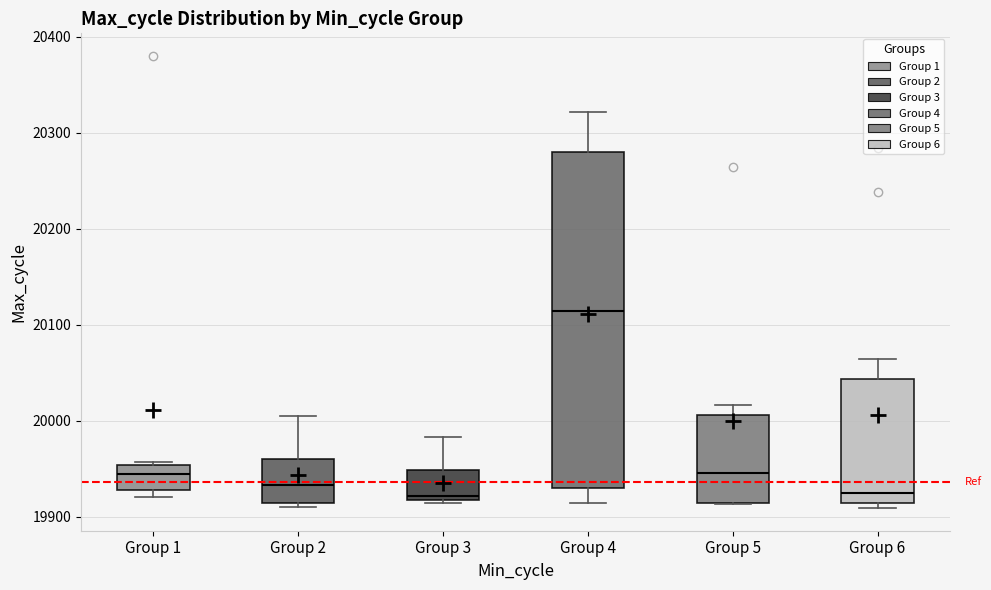

Reading left to right, transcribe this box plot: for each box, give where its median line is, the range the box spans, and where its two whiskers end, as read against the y-axis. The values are not printed on the chart, so give them approximately, as read against the axis.

Group 1: median 19950 (just below the box's upper edge), box 19930 to 19950, whiskers 19920 to 19960
Group 2: median 19930, box 19910 to 19960, whiskers 19910 (just below the box's lower edge) to 20010
Group 3: median 19920 (just above the box's lower edge), box 19920 to 19950, whiskers 19910 to 19980
Group 4: median 20110, box 19930 to 20280, whiskers 19910 to 20320
Group 5: median 19950, box 19910 to 20010, whiskers 19910 to 20020
Group 6: median 19920, box 19910 to 20040, whiskers 19910 (just below the box's lower edge) to 20060